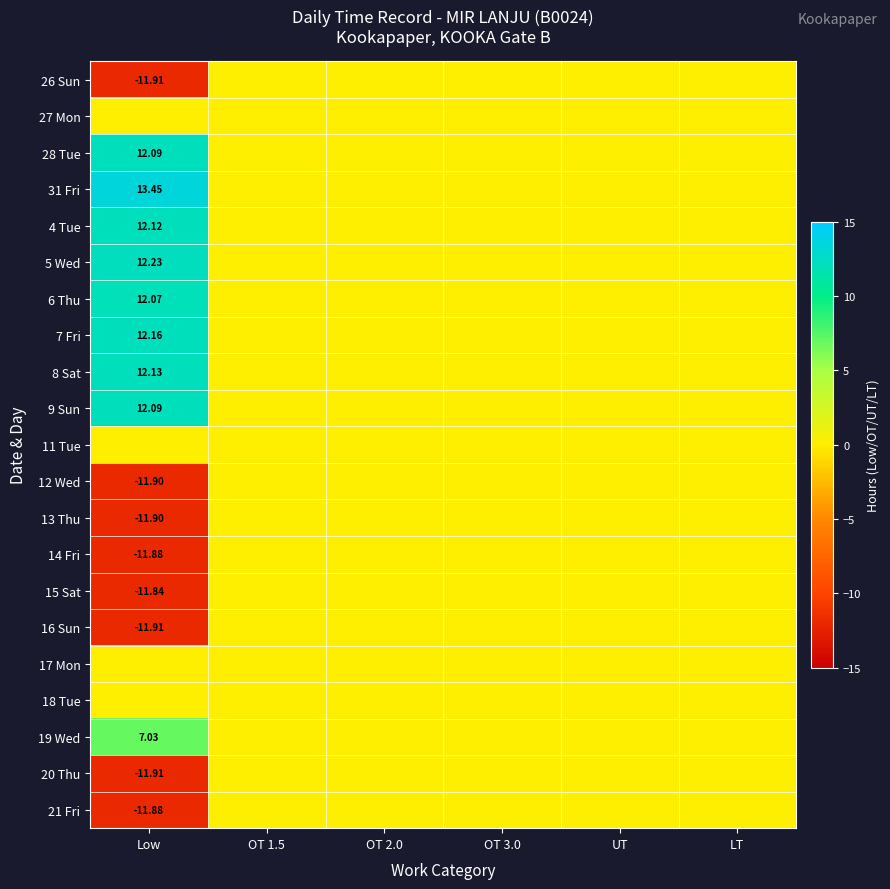

Which category has the highest value in the 19 Wed series?

Low